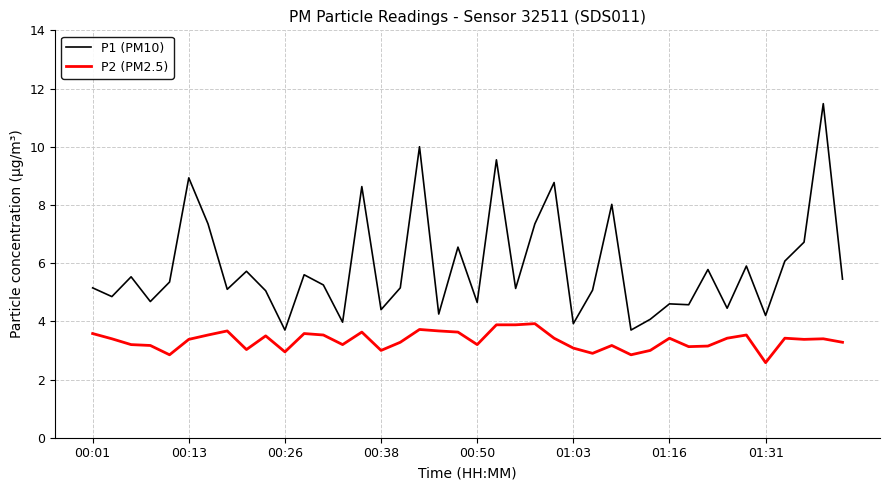

Which series has the largest total across all categories?

P1 (PM10)